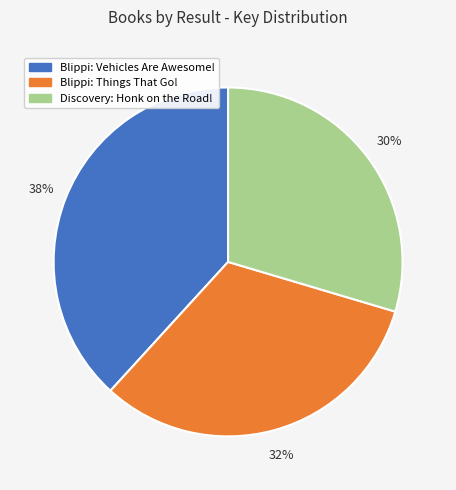

Approximately how many times larger is the value at Blippi: Vehicles Are Awesome! compared to Blippi: Things That Go!?

1.2